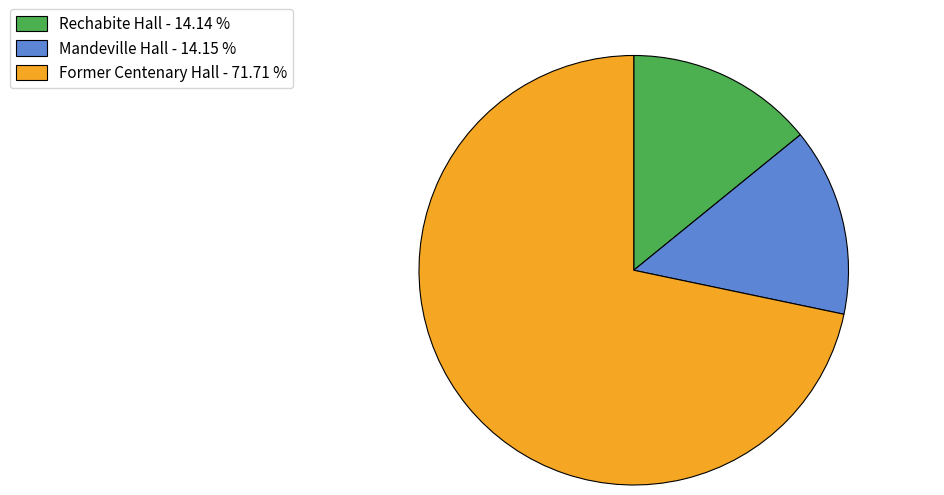

The Rechabite Hall slice represents 14% of the pie. True or false?

True